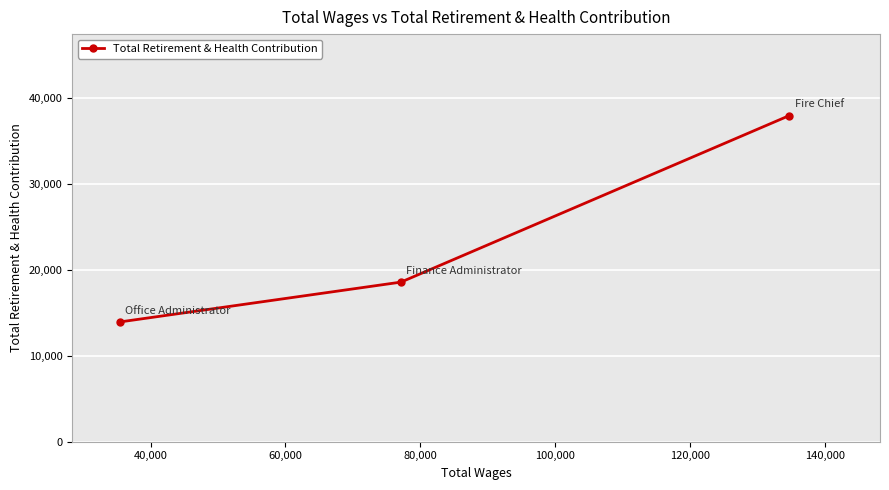

What is the minimum value shown in the chart?

13933